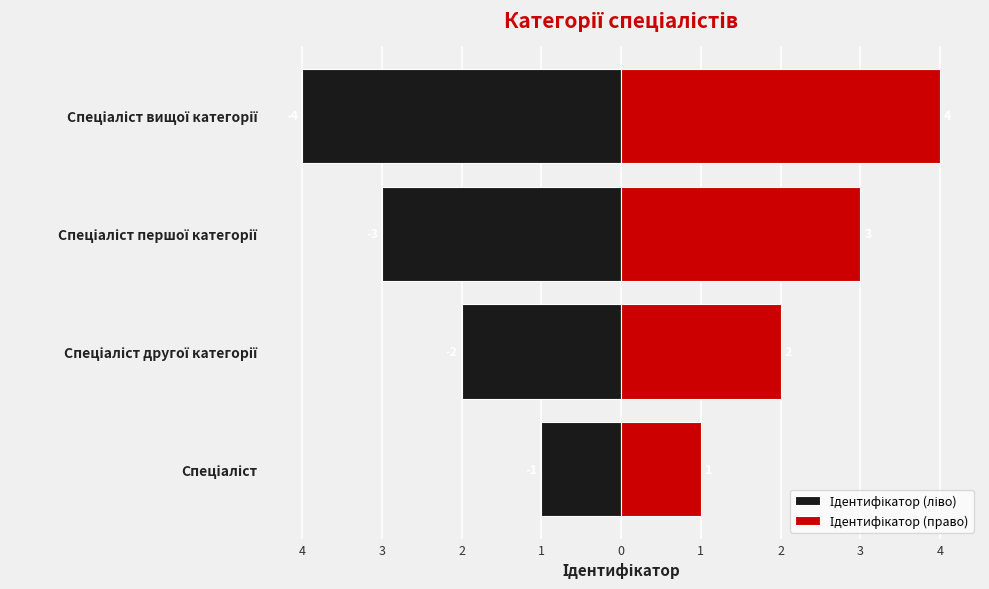

What are all the series names shown in the legend?

Ідентифікатор (ліво), Ідентифікатор (право)